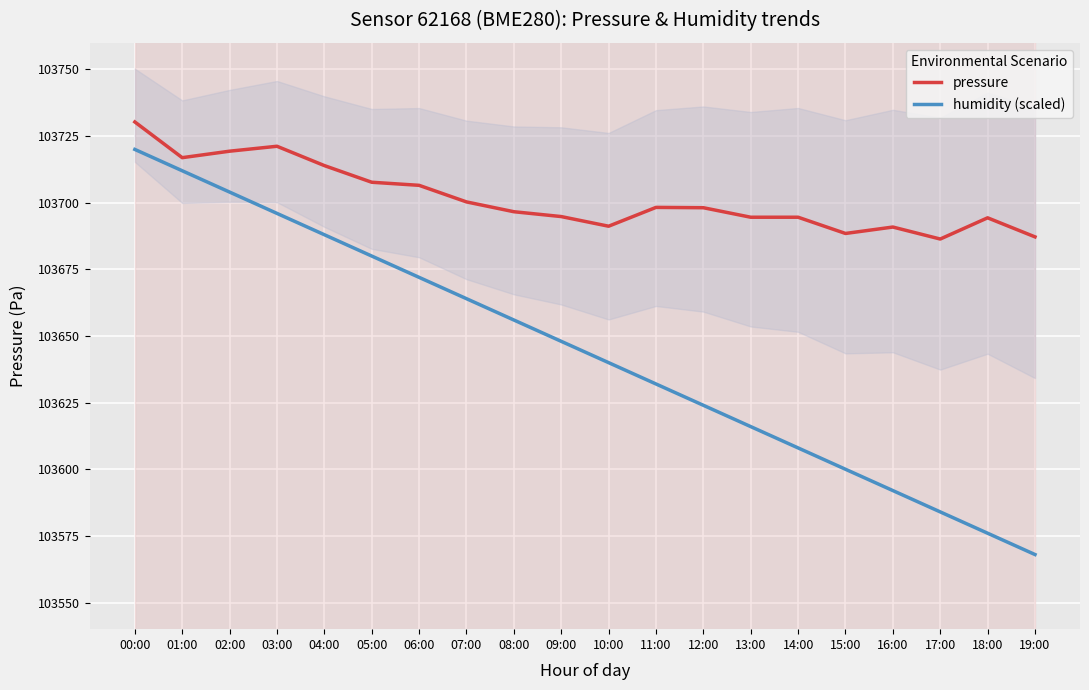

Reading left to right, list all the values displayed in this chart.

pressure: 103730.3	103716.9	103719.3	103721.2	103713.9	103707.7	103706.5	103700.3	103696.6	103694.8	103691.2	103698.2	103698.1	103694.6	103694.6	103688.5	103690.9	103686.4	103694.3	103687.2
humidity (scaled): 103720.0	103712.0	103704.0	103696.0	103688.0	103680.0	103672.0	103664.0	103656.0	103648.0	103640.0	103632.0	103624.0	103616.0	103608.0	103600.0	103592.0	103584.0	103576.0	103568.0